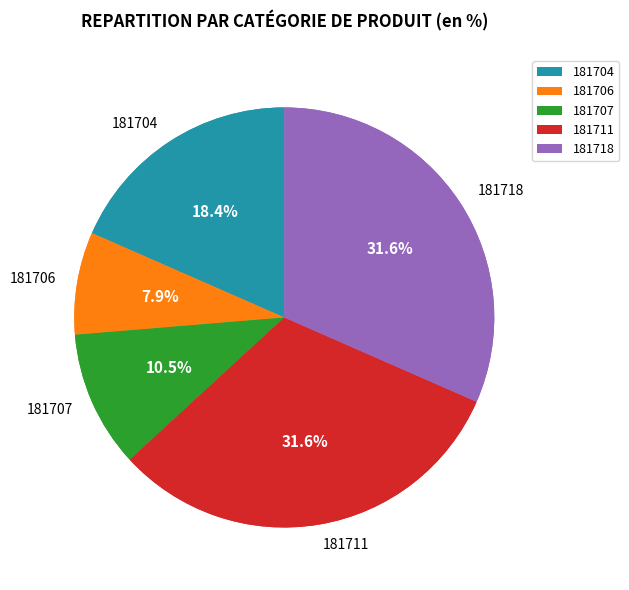

Does any single category account for the majority?

No